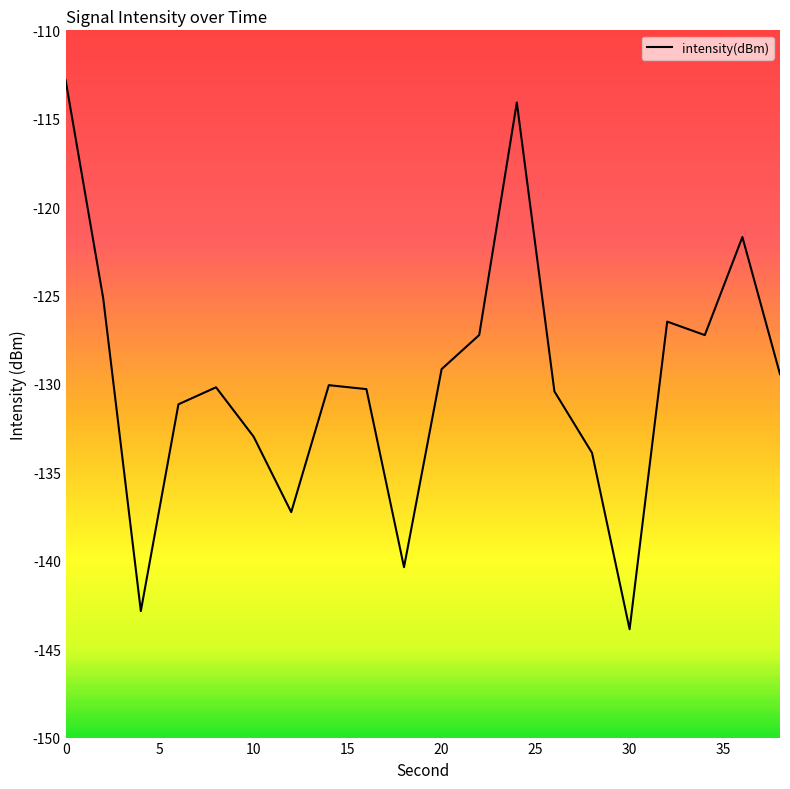

What is the difference between the maximum and minimum values?

31.0